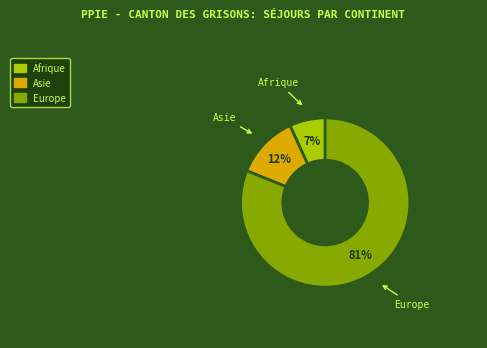

To the nearest percent, what is the difference between the largest and smallest slice percentages?

74%